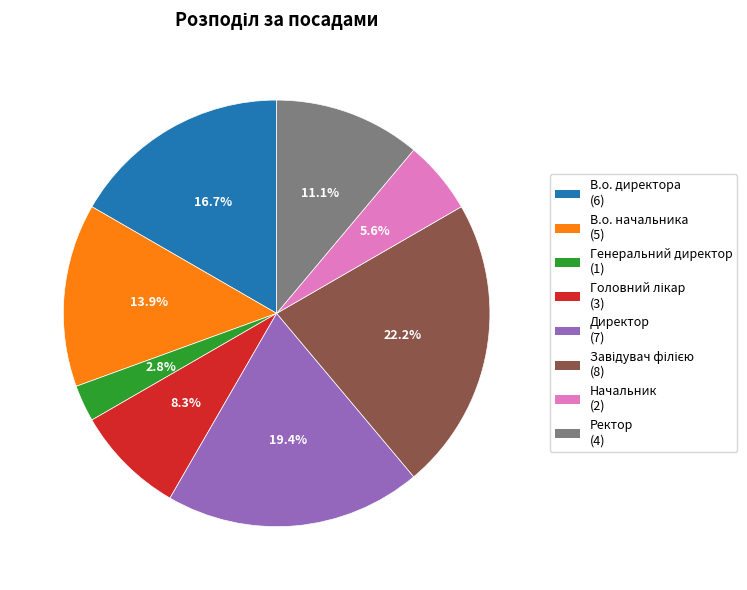

Count the number of slices in the pie.

8